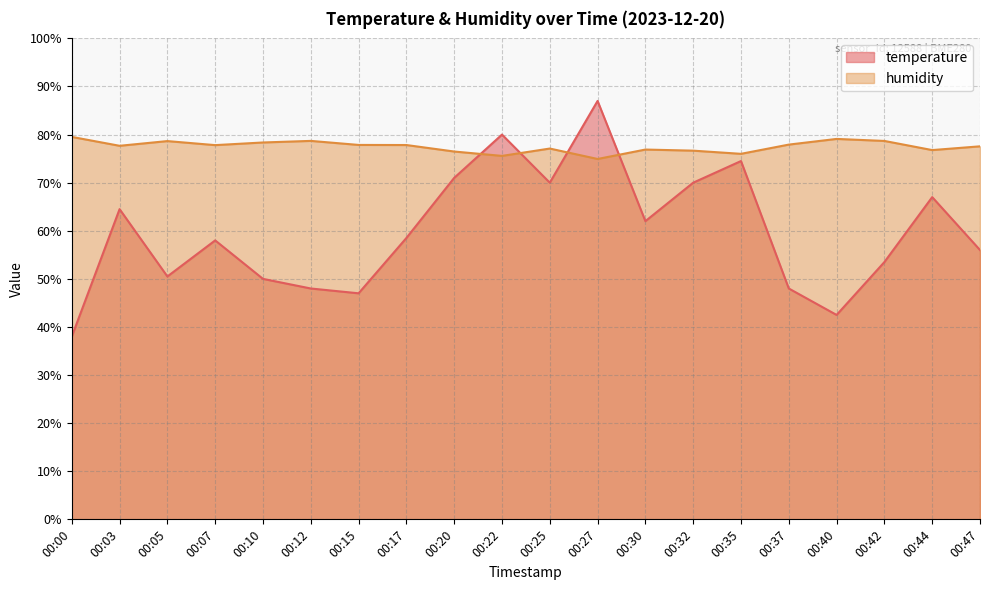

Is the value of temperature at 00:15 greater than the value of humidity at 00:00?

No